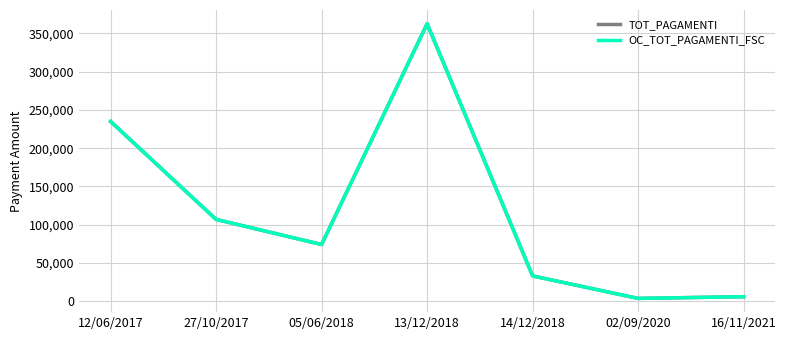

Is this an area chart (filled region under the line)?

No